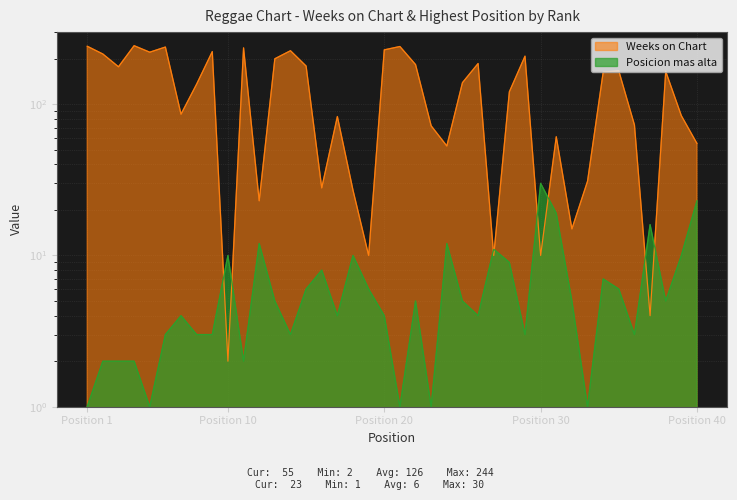

Reading right to left, list all the values displayed in this chart.

Weeks on Chart: 55	84	165	4	73	166	163	31	15	61	10	208	121	10	186	139	53	72	183	241	229	10	27	83	28	179	226	200	23	236	2	223	136	86	239	221	244	177	215	242
Posicion mas alta: 23	10	5	16	3	6	7	1	5	19	30	3	9	11	4	5	12	1	5	1	4	6	10	4	8	6	3	5	12	2	10	3	3	4	3	1	2	2	2	1